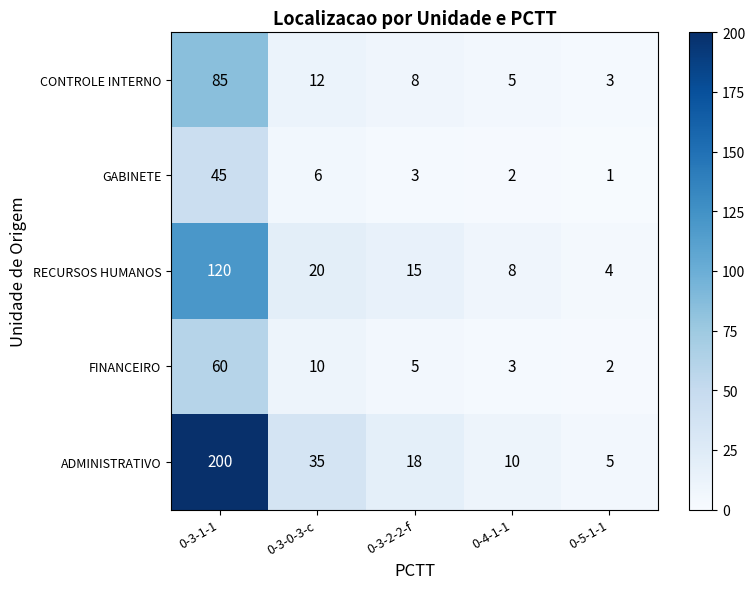

How many categories are shown in the chart?

5